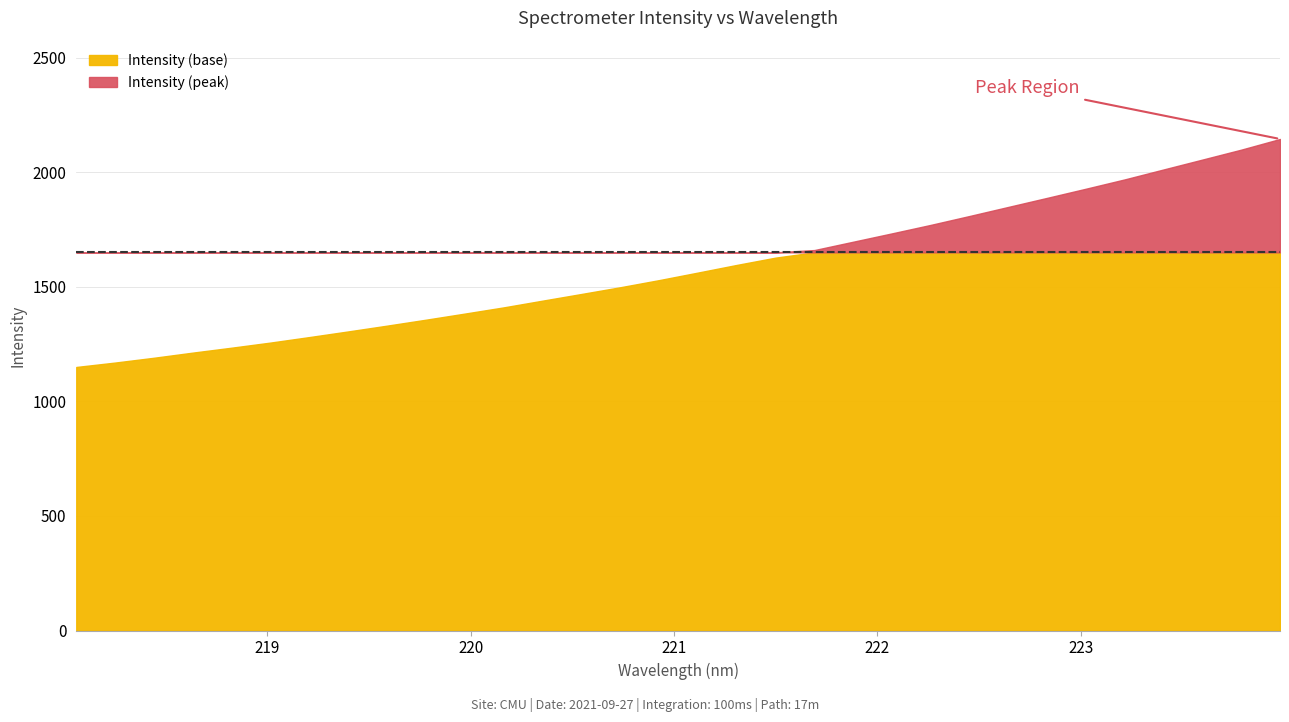

True or false: the data shows 1732.8 at 222.0721.

True